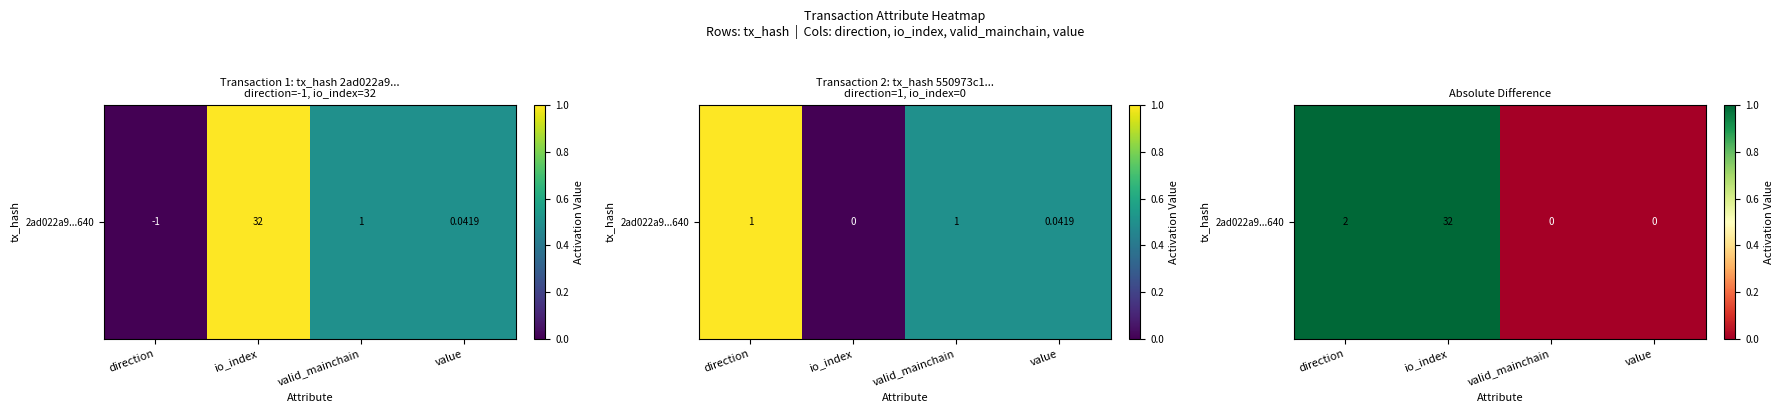

Count the number of data series in this chart.

1